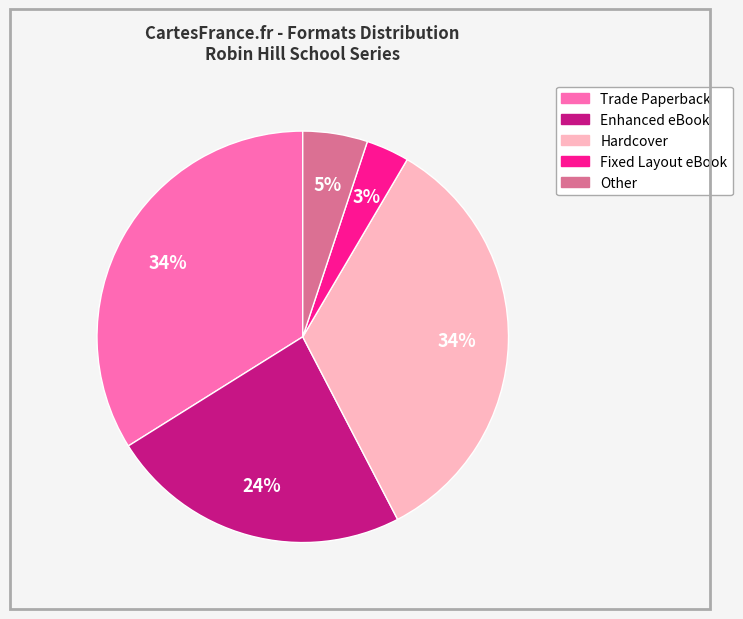

Which category has the smallest portion of the pie?

Fixed Layout eBook